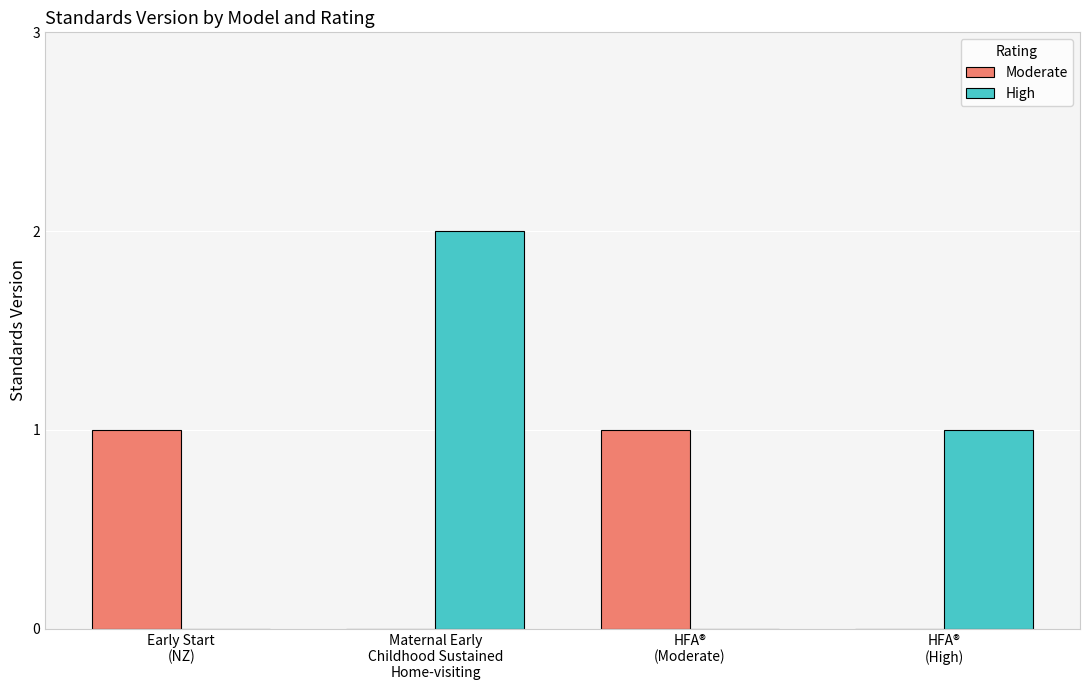

Which series has the largest total across all categories?

High